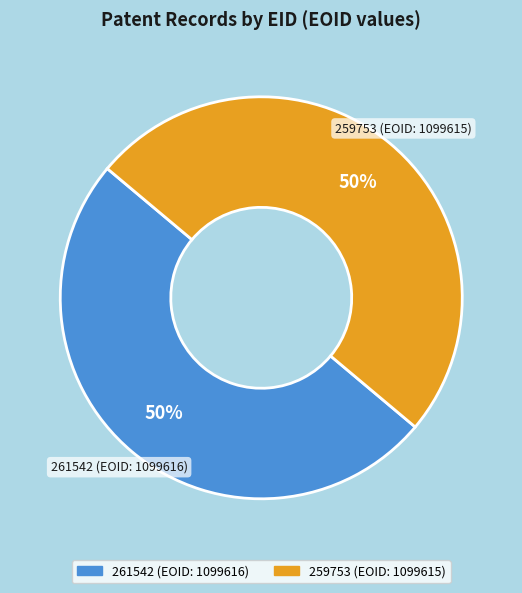

To the nearest percent, what is the average slice percentage?

50%